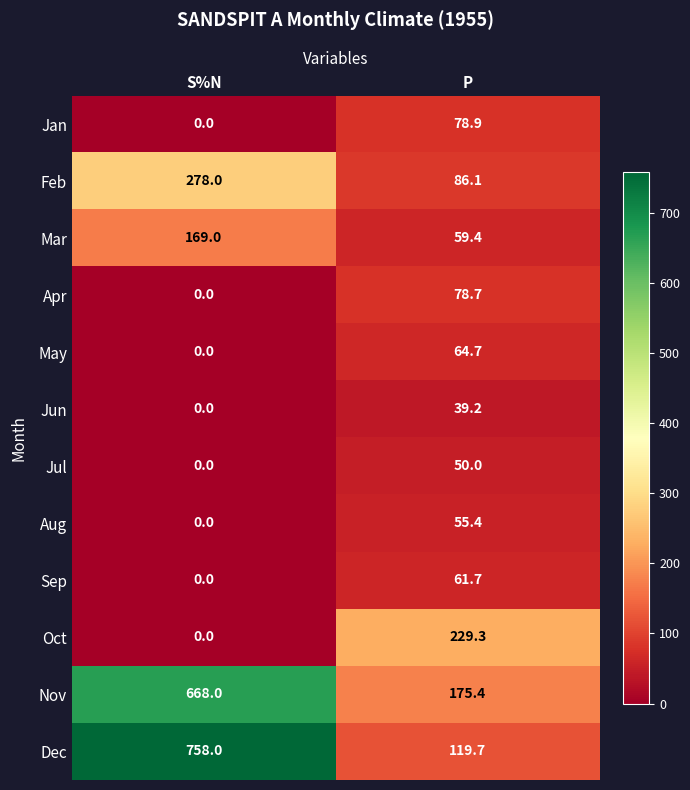

Reading left to right, list all the values displayed in this chart.

Jan: 0.0	78.9
Feb: 278.0	86.1
Mar: 169.0	59.4
Apr: 0.0	78.7
May: 0.0	64.7
Jun: 0.0	39.2
Jul: 0.0	50.0
Aug: 0.0	55.4
Sep: 0.0	61.7
Oct: 0.0	229.3
Nov: 668.0	175.4
Dec: 758.0	119.7